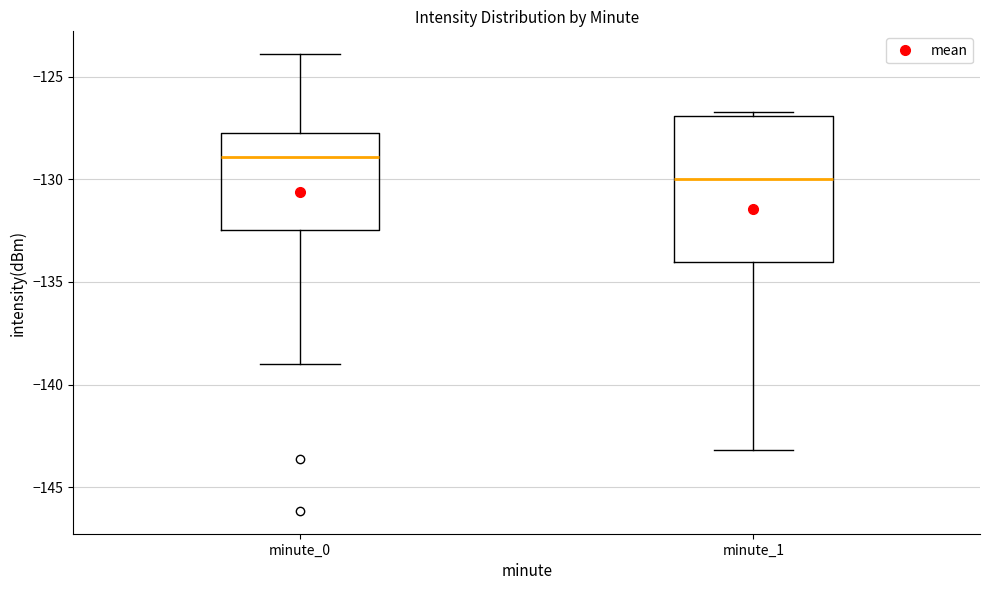

Reading left to right, transcribe this box plot: for each box, give where its median line is, the range the box spans, and where its two whiskers end, as read against the y-axis. The values are not printed on the chart, so give them approximately, as read against the axis.

minute_0: median -129.0, box -132.5 to -128.0, whiskers -139.0 to -124.0
minute_1: median -130.0, box -134.0 to -127.0, whiskers -143.0 to -126.5